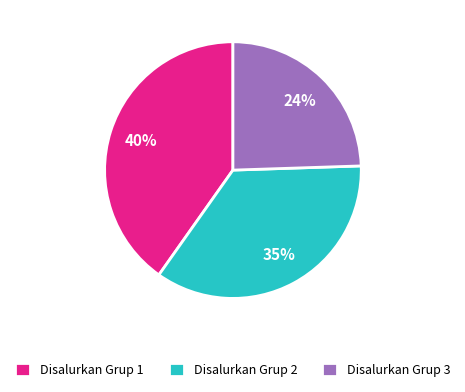

What is the ratio of the value at Disalurkan Grup 3 to the value at Disalurkan Grup 1?

0.6